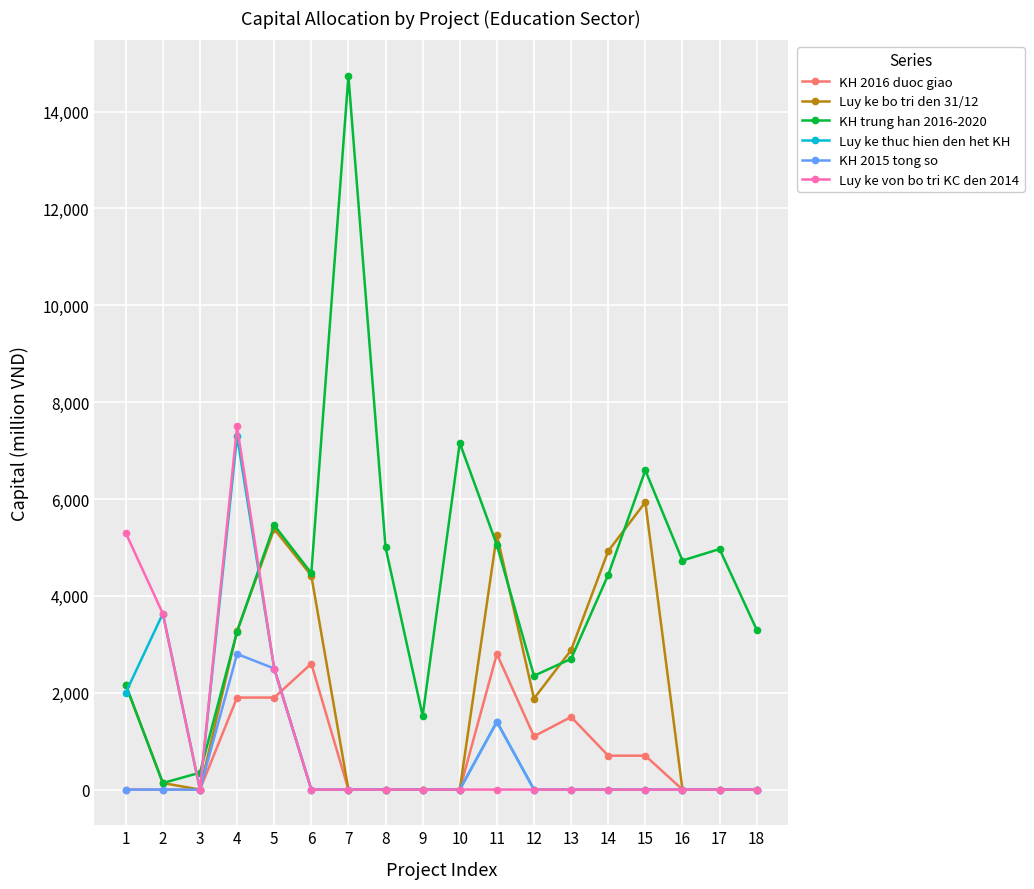

What are all the series names shown in the legend?

KH 2016 duoc giao, Luy ke bo tri den 31/12, KH trung han 2016-2020, Luy ke thuc hien den het KH, KH 2015 tong so, Luy ke von bo tri KC den 2014